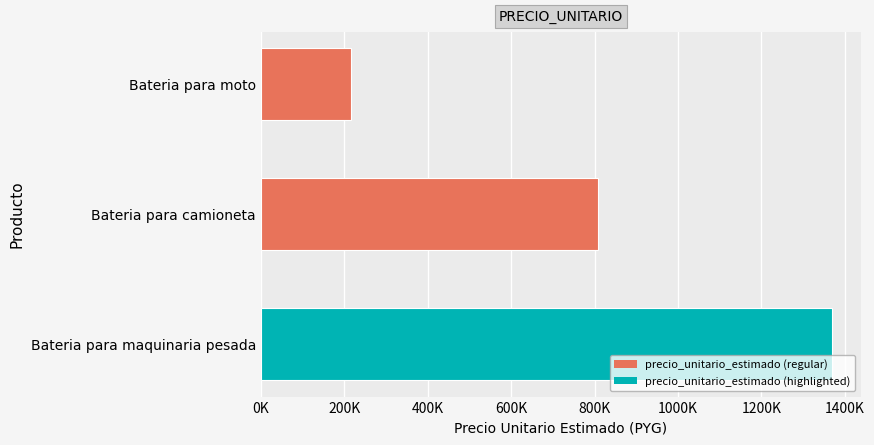

Does the chart contain any negative values?

No